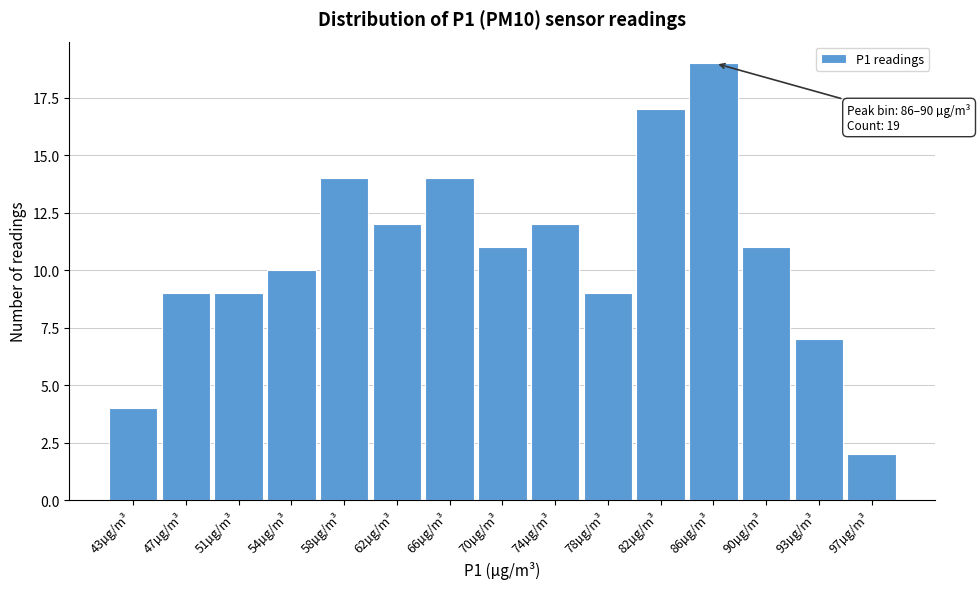

Reading left to right, extract all data points from this chart.

43µg/m³=4	47µg/m³=9	51µg/m³=9	54µg/m³=10	58µg/m³=14	62µg/m³=12	66µg/m³=14	70µg/m³=11	74µg/m³=12	78µg/m³=9	82µg/m³=17	86µg/m³=19	90µg/m³=11	93µg/m³=7	97µg/m³=2